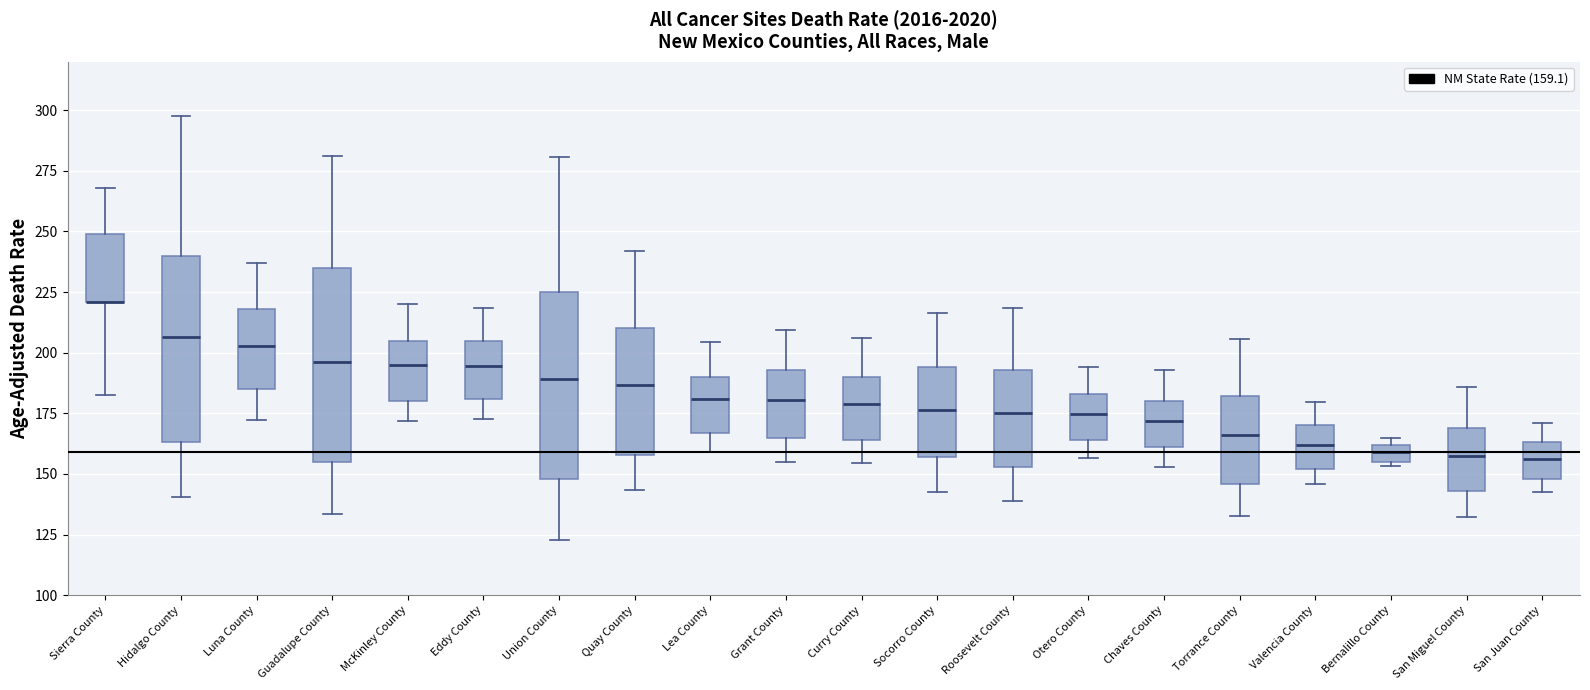

Where does the lower whisker of the box for Hidalgo County end on the y-axis? The values are not printed on the chart, so give them approximately, as read against the axis.

140